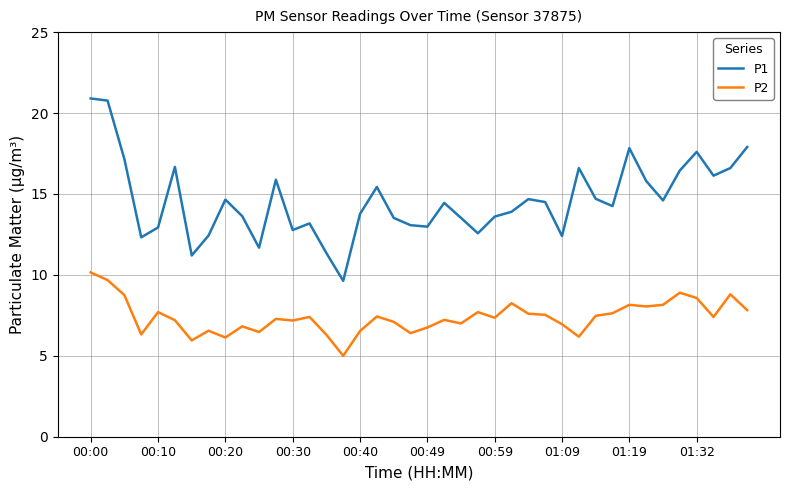

True or false: P1 and P2 intersect in this chart.

False